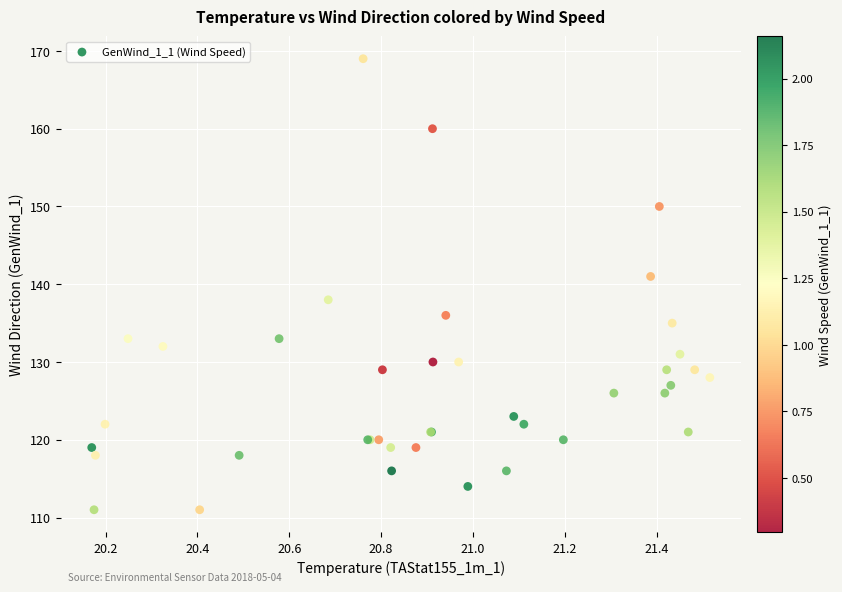

What Y value in the scatter plot is closest to 140?

141